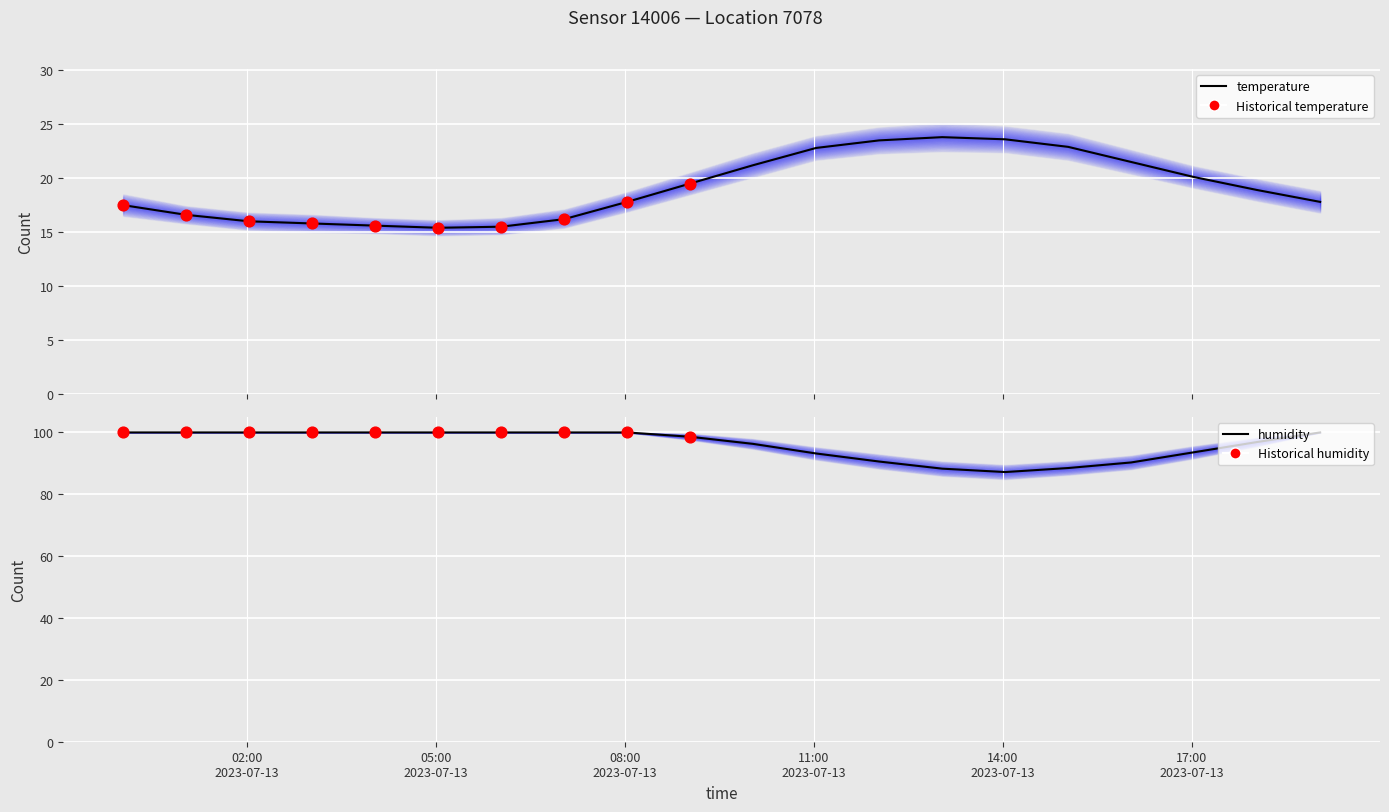

Which series has the largest total across all categories?

humidity